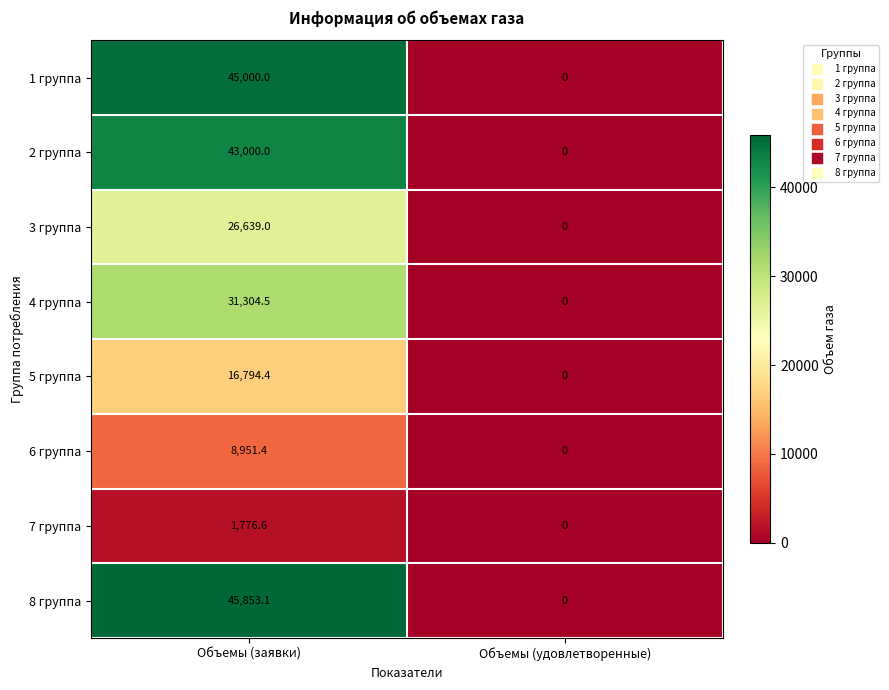

At how many categories does at least one series exceed 16806?

1